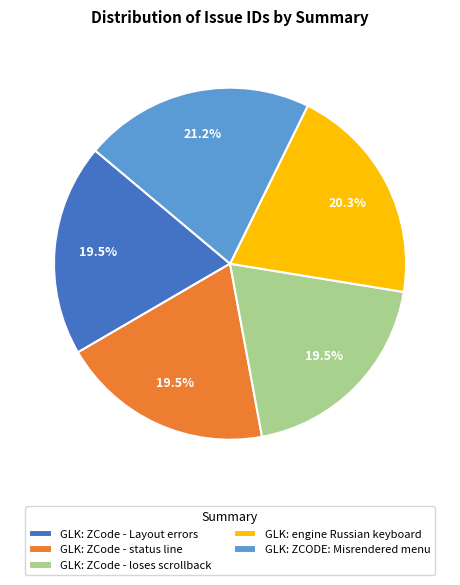

Is GLK: ZCODE: Misrendered menu the majority of the pie?

No